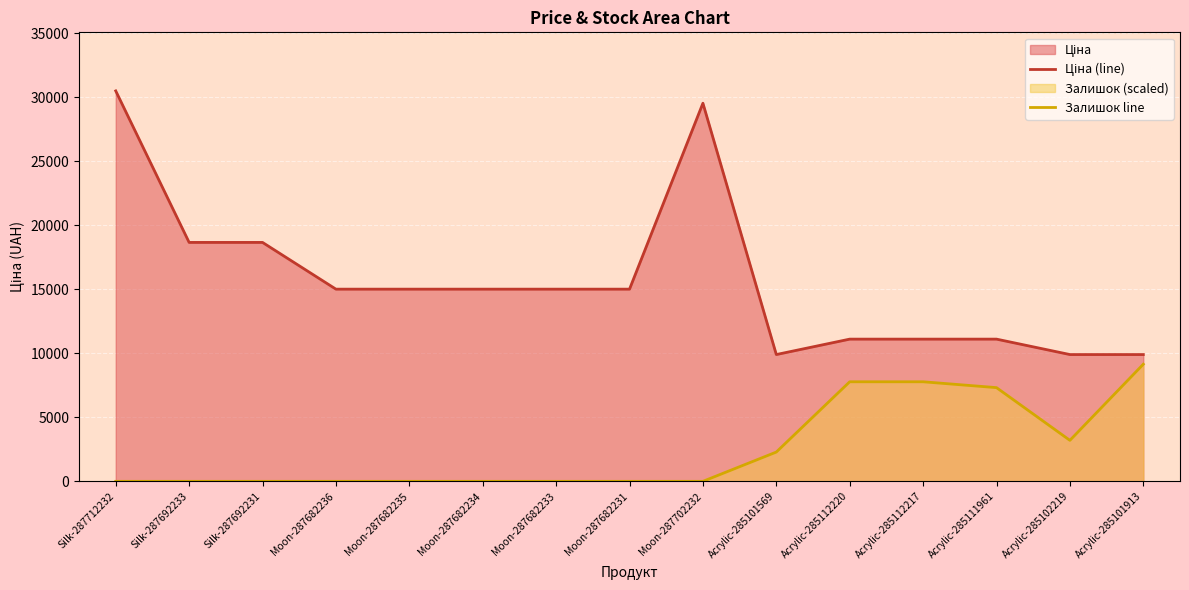

True or false: Ціна and Залишок cross at least once.

False